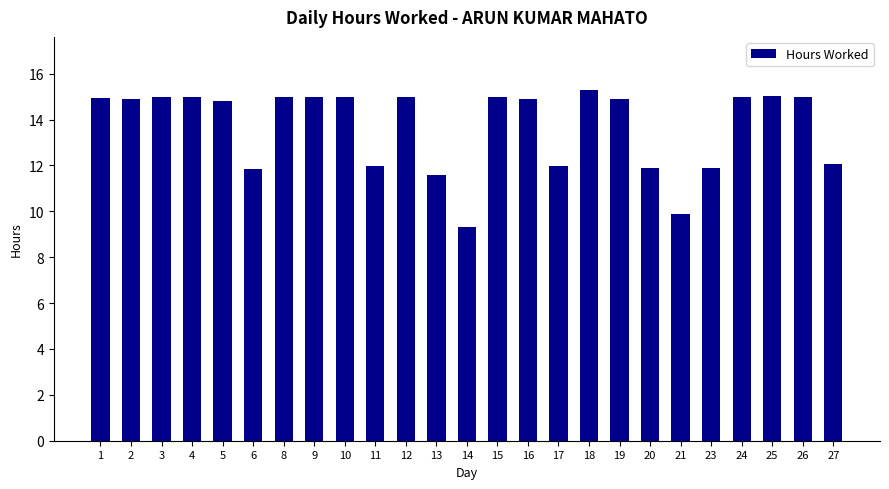

What is the average value?

13.7